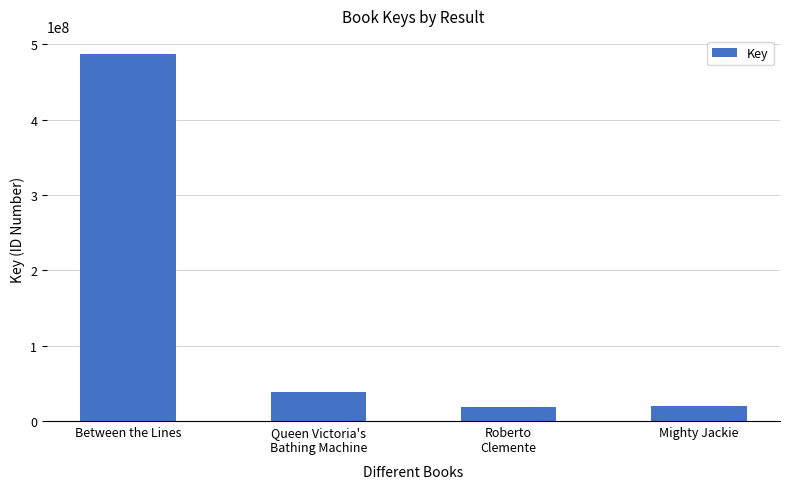

Are the bars horizontal?

No